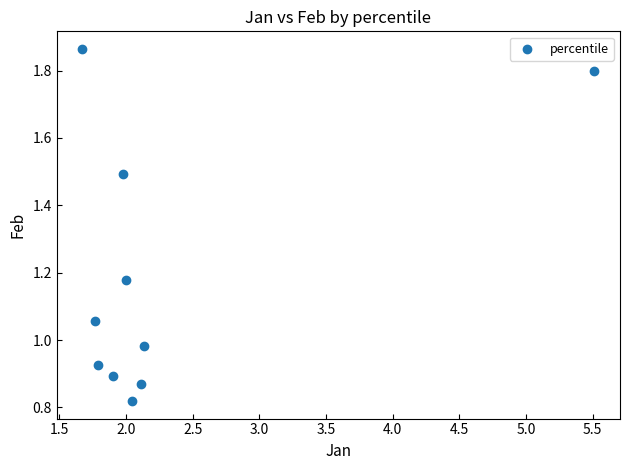

What is the range of X values (max minus min)?

3.8